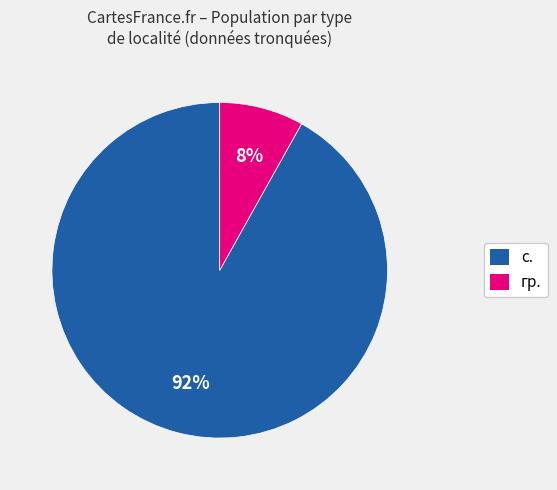

The с. slice represents 92% of the pie. True or false?

True